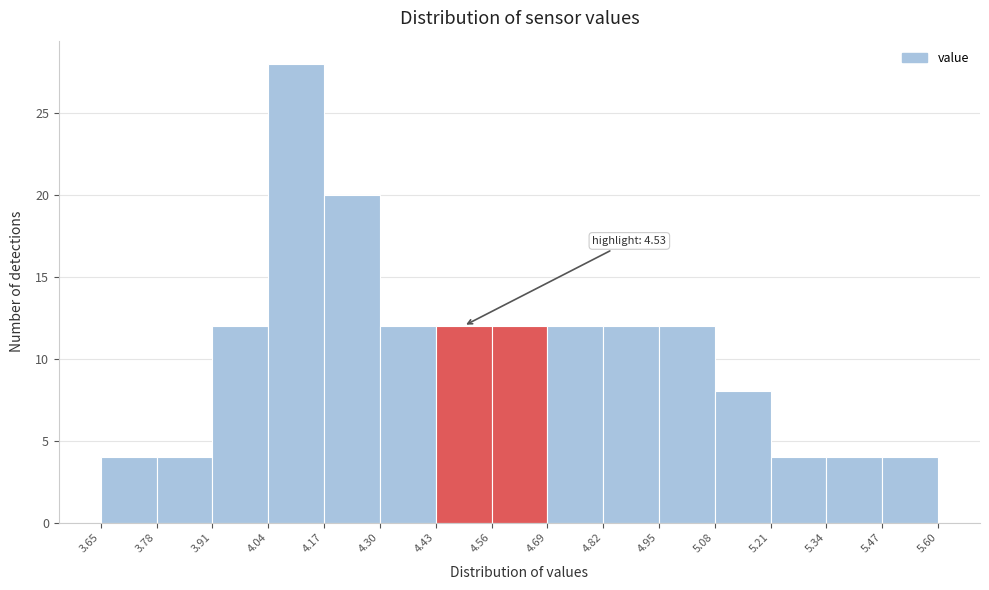

Over which range of the x-axis is the bar tallest?

4.04 to 4.17